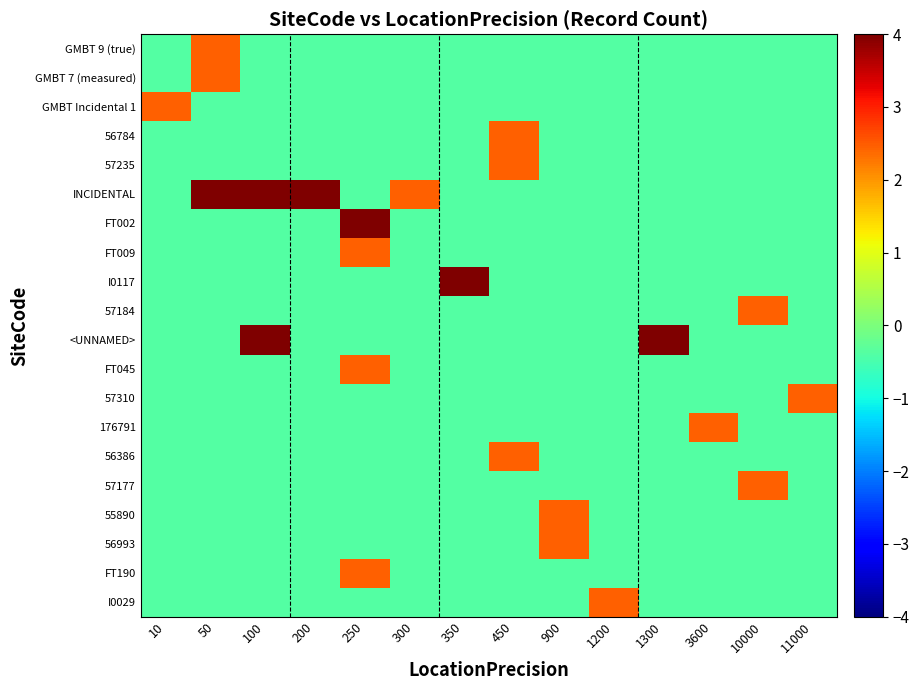

Reading left to right, what are all the values shown in this chart?

GMBT 9 (true): 10=-0.4	50=2.5	100=-0.4	200=-0.4	250=-0.4	300=-0.4	350=-0.4	450=-0.4	900=-0.4	1200=-0.4	1300=-0.4	3600=-0.4	10000=-0.4	11000=-0.4
GMBT 7 (measured): 10=-0.4	50=2.5	100=-0.4	200=-0.4	250=-0.4	300=-0.4	350=-0.4	450=-0.4	900=-0.4	1200=-0.4	1300=-0.4	3600=-0.4	10000=-0.4	11000=-0.4
GMBT Incidental 1: 10=2.5	50=-0.4	100=-0.4	200=-0.4	250=-0.4	300=-0.4	350=-0.4	450=-0.4	900=-0.4	1200=-0.4	1300=-0.4	3600=-0.4	10000=-0.4	11000=-0.4
56784: 10=-0.4	50=-0.4	100=-0.4	200=-0.4	250=-0.4	300=-0.4	350=-0.4	450=2.5	900=-0.4	1200=-0.4	1300=-0.4	3600=-0.4	10000=-0.4	11000=-0.4
57235: 10=-0.4	50=-0.4	100=-0.4	200=-0.4	250=-0.4	300=-0.4	350=-0.4	450=2.5	900=-0.4	1200=-0.4	1300=-0.4	3600=-0.4	10000=-0.4	11000=-0.4
INCIDENTAL: 10=-0.4	50=4.0	100=4.0	200=4.0	250=-0.4	300=2.5	350=-0.4	450=-0.4	900=-0.4	1200=-0.4	1300=-0.4	3600=-0.4	10000=-0.4	11000=-0.4
FT002: 10=-0.4	50=-0.4	100=-0.4	200=-0.4	250=4.0	300=-0.4	350=-0.4	450=-0.4	900=-0.4	1200=-0.4	1300=-0.4	3600=-0.4	10000=-0.4	11000=-0.4
FT009: 10=-0.4	50=-0.4	100=-0.4	200=-0.4	250=2.5	300=-0.4	350=-0.4	450=-0.4	900=-0.4	1200=-0.4	1300=-0.4	3600=-0.4	10000=-0.4	11000=-0.4
I0117: 10=-0.4	50=-0.4	100=-0.4	200=-0.4	250=-0.4	300=-0.4	350=4.0	450=-0.4	900=-0.4	1200=-0.4	1300=-0.4	3600=-0.4	10000=-0.4	11000=-0.4
57184: 10=-0.4	50=-0.4	100=-0.4	200=-0.4	250=-0.4	300=-0.4	350=-0.4	450=-0.4	900=-0.4	1200=-0.4	1300=-0.4	3600=-0.4	10000=2.5	11000=-0.4
<UNNAMED>: 10=-0.4	50=-0.4	100=4.0	200=-0.4	250=-0.4	300=-0.4	350=-0.4	450=-0.4	900=-0.4	1200=-0.4	1300=4.0	3600=-0.4	10000=-0.4	11000=-0.4
FT045: 10=-0.4	50=-0.4	100=-0.4	200=-0.4	250=2.5	300=-0.4	350=-0.4	450=-0.4	900=-0.4	1200=-0.4	1300=-0.4	3600=-0.4	10000=-0.4	11000=-0.4
57310: 10=-0.4	50=-0.4	100=-0.4	200=-0.4	250=-0.4	300=-0.4	350=-0.4	450=-0.4	900=-0.4	1200=-0.4	1300=-0.4	3600=-0.4	10000=-0.4	11000=2.5
176791: 10=-0.4	50=-0.4	100=-0.4	200=-0.4	250=-0.4	300=-0.4	350=-0.4	450=-0.4	900=-0.4	1200=-0.4	1300=-0.4	3600=2.5	10000=-0.4	11000=-0.4
56386: 10=-0.4	50=-0.4	100=-0.4	200=-0.4	250=-0.4	300=-0.4	350=-0.4	450=2.5	900=-0.4	1200=-0.4	1300=-0.4	3600=-0.4	10000=-0.4	11000=-0.4
57177: 10=-0.4	50=-0.4	100=-0.4	200=-0.4	250=-0.4	300=-0.4	350=-0.4	450=-0.4	900=-0.4	1200=-0.4	1300=-0.4	3600=-0.4	10000=2.5	11000=-0.4
55890: 10=-0.4	50=-0.4	100=-0.4	200=-0.4	250=-0.4	300=-0.4	350=-0.4	450=-0.4	900=2.5	1200=-0.4	1300=-0.4	3600=-0.4	10000=-0.4	11000=-0.4
56993: 10=-0.4	50=-0.4	100=-0.4	200=-0.4	250=-0.4	300=-0.4	350=-0.4	450=-0.4	900=2.5	1200=-0.4	1300=-0.4	3600=-0.4	10000=-0.4	11000=-0.4
FT190: 10=-0.4	50=-0.4	100=-0.4	200=-0.4	250=2.5	300=-0.4	350=-0.4	450=-0.4	900=-0.4	1200=-0.4	1300=-0.4	3600=-0.4	10000=-0.4	11000=-0.4
I0029: 10=-0.4	50=-0.4	100=-0.4	200=-0.4	250=-0.4	300=-0.4	350=-0.4	450=-0.4	900=-0.4	1200=2.5	1300=-0.4	3600=-0.4	10000=-0.4	11000=-0.4